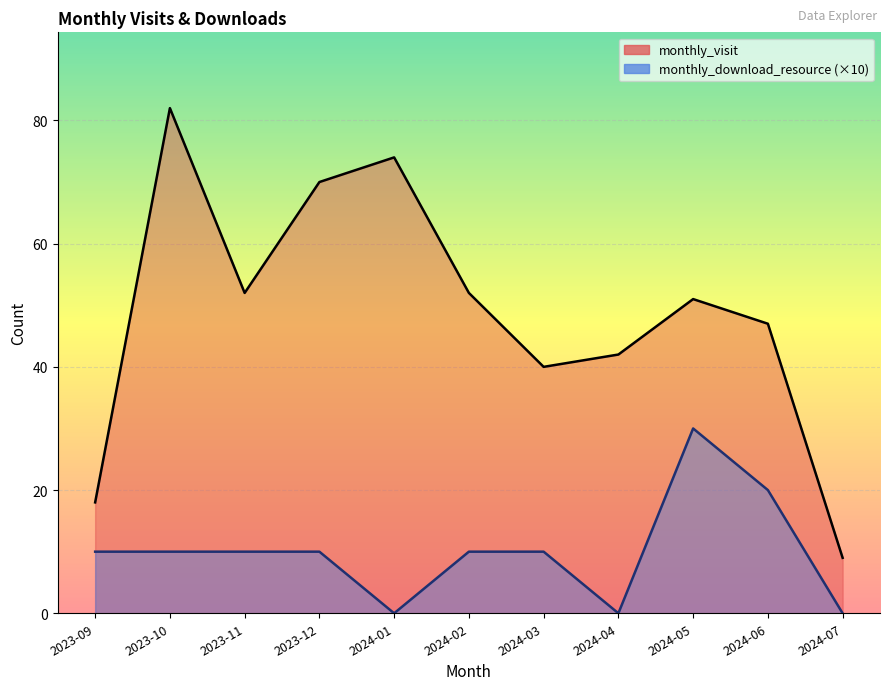

What is the difference between the maximum and minimum values in the monthly_download_resource series?

30